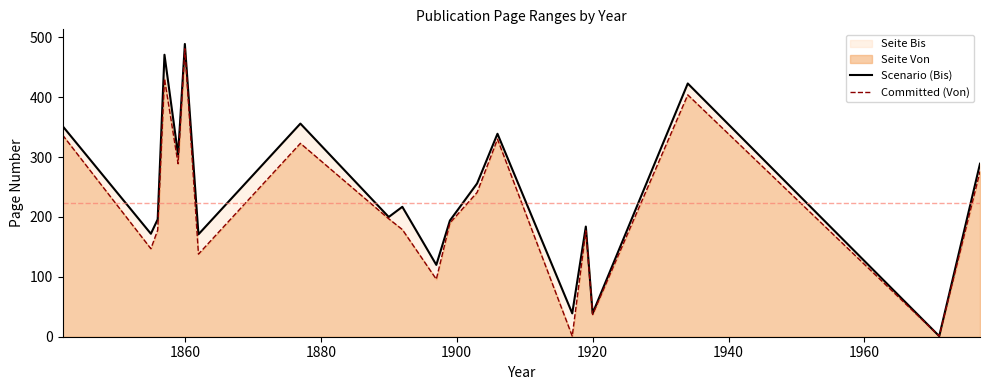

True or false: Committed (Von) and Scenario (Bis) cross at least once.

False